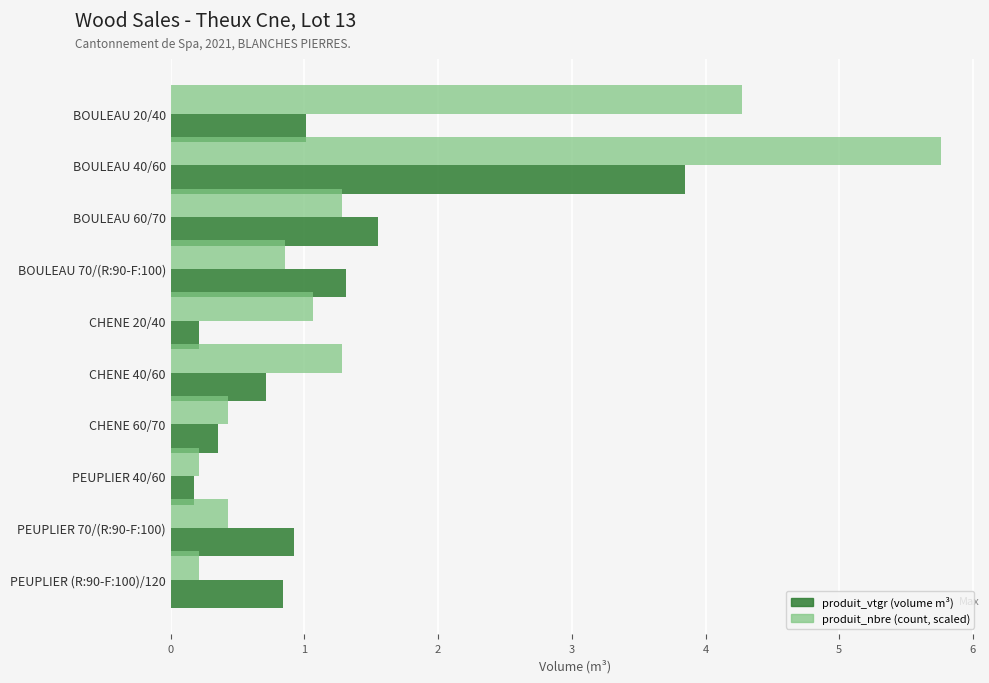

What is the difference between the highest and lowest values at BOULEAU 70/(R:90-F:100)?

0.5